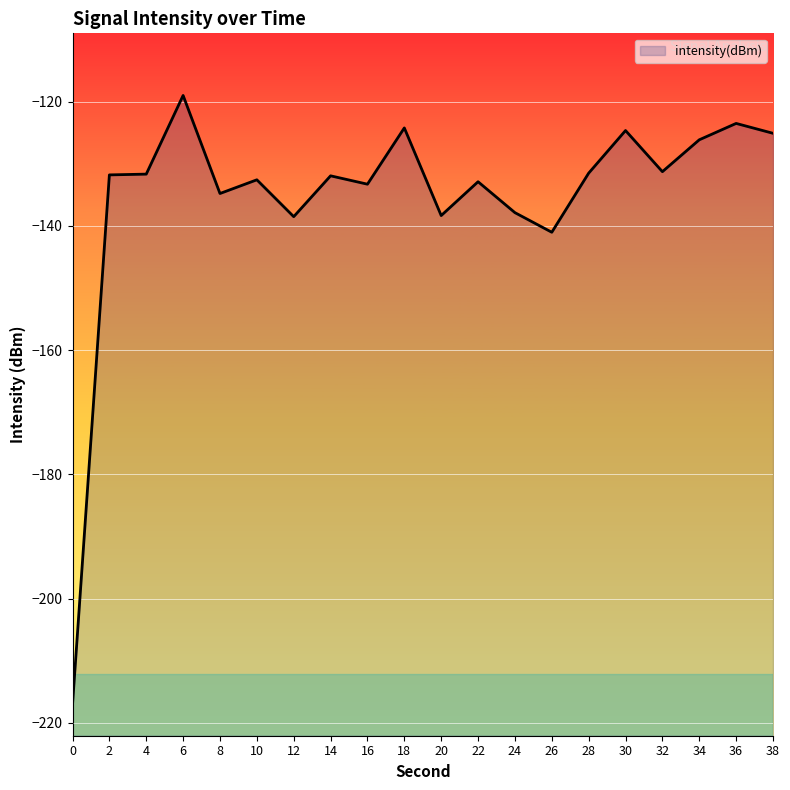

What is the change in value from 18 to 22?

-8.7